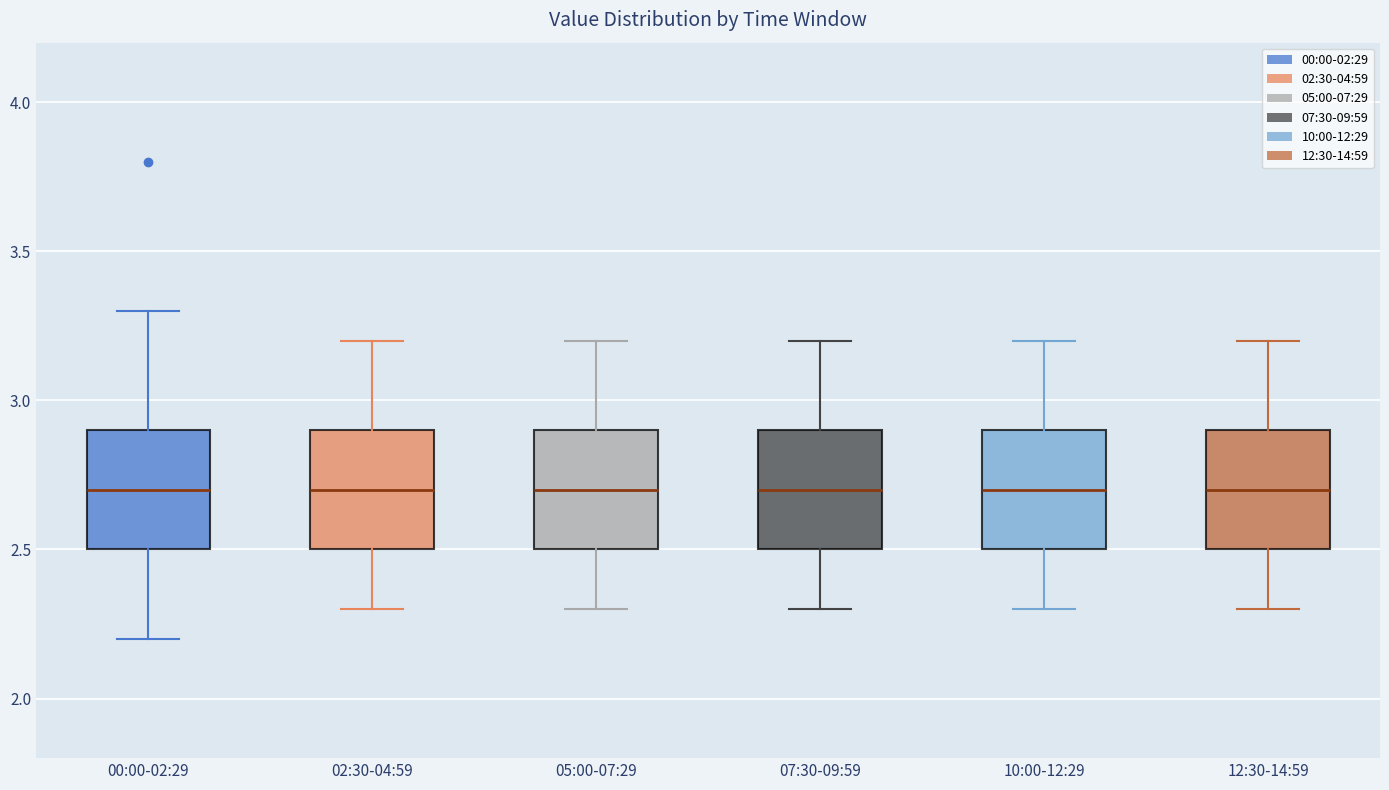

Reading left to right, transcribe this box plot: for each box, give where its median line is, the range the box spans, and where its two whiskers end, as read against the y-axis. The values are not printed on the chart, so give them approximately, as read against the axis.

00:00-02:29: median 2.7, box 2.5 to 2.9, whiskers 2.2 to 3.3
02:30-04:59: median 2.7, box 2.5 to 2.9, whiskers 2.3 to 3.2
05:00-07:29: median 2.7, box 2.5 to 2.9, whiskers 2.3 to 3.2
07:30-09:59: median 2.7, box 2.5 to 2.9, whiskers 2.3 to 3.2
10:00-12:29: median 2.7, box 2.5 to 2.9, whiskers 2.3 to 3.2
12:30-14:59: median 2.7, box 2.5 to 2.9, whiskers 2.3 to 3.2